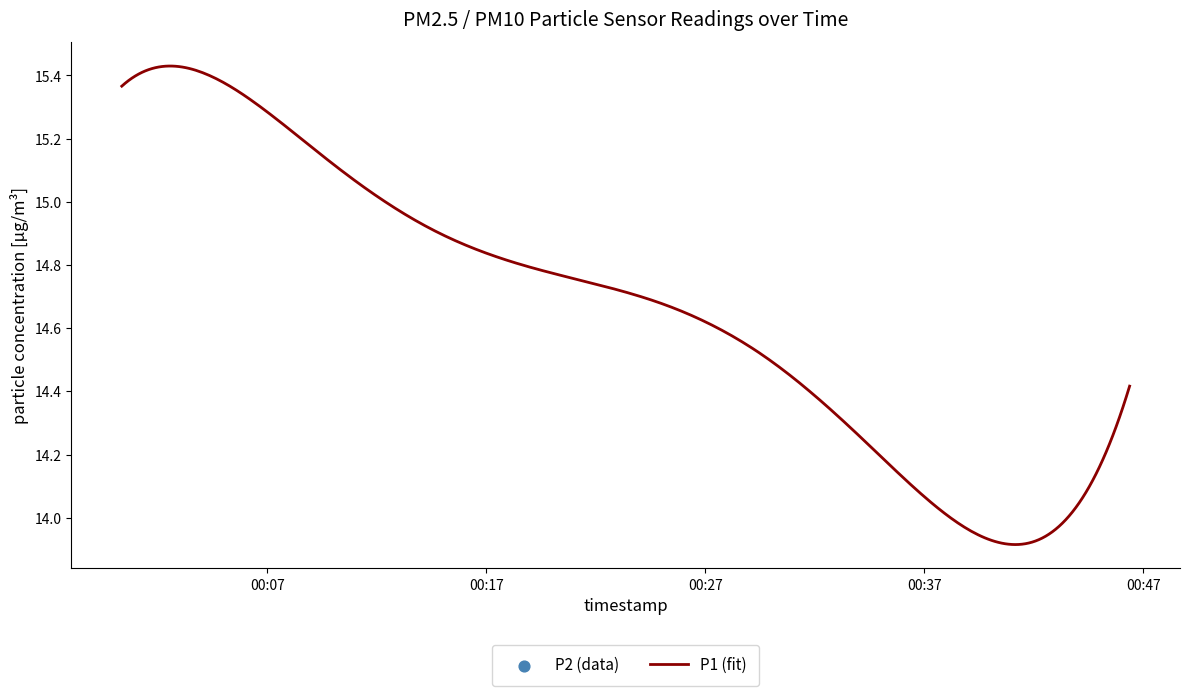

Approximately how many times larger is the value at 2022-11-15T00:31:51 compared to 2022-11-15T00:02:46?

1.0